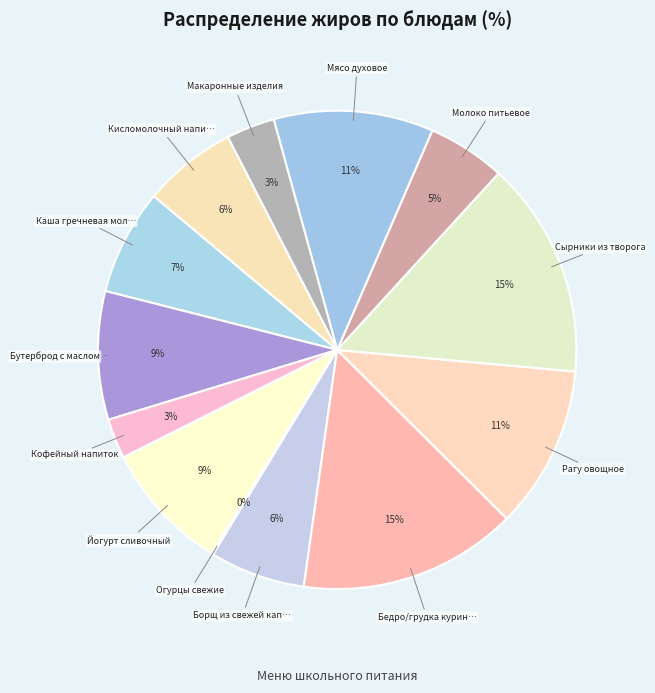

Which slice is the smallest?

Огурцы свежие